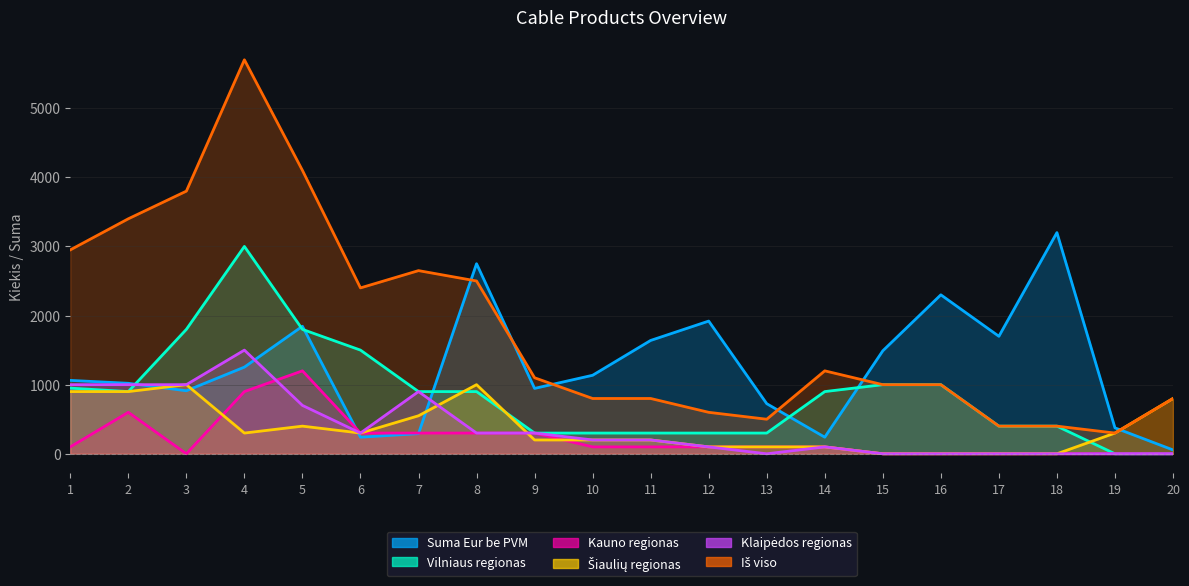

At which category does Vilniaus regionas reach its first local valley?

2